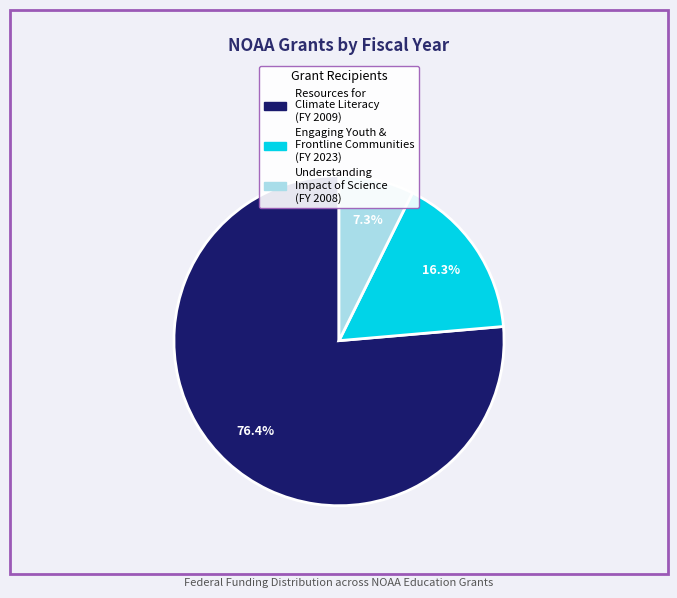

Is there a majority slice in this chart?

Yes